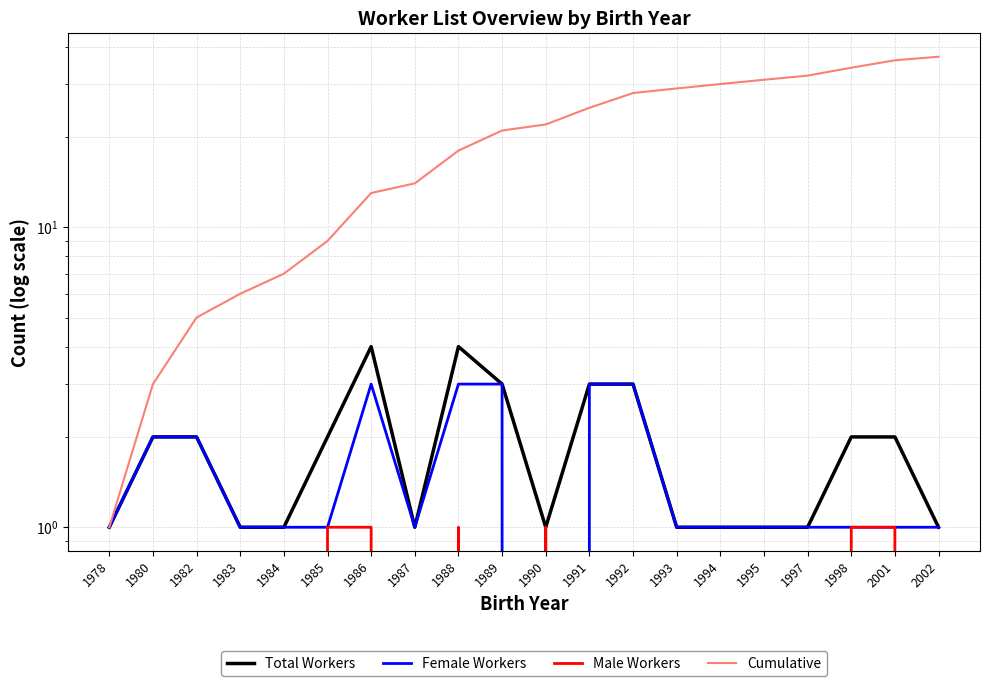

What is the greatest value displayed?

37